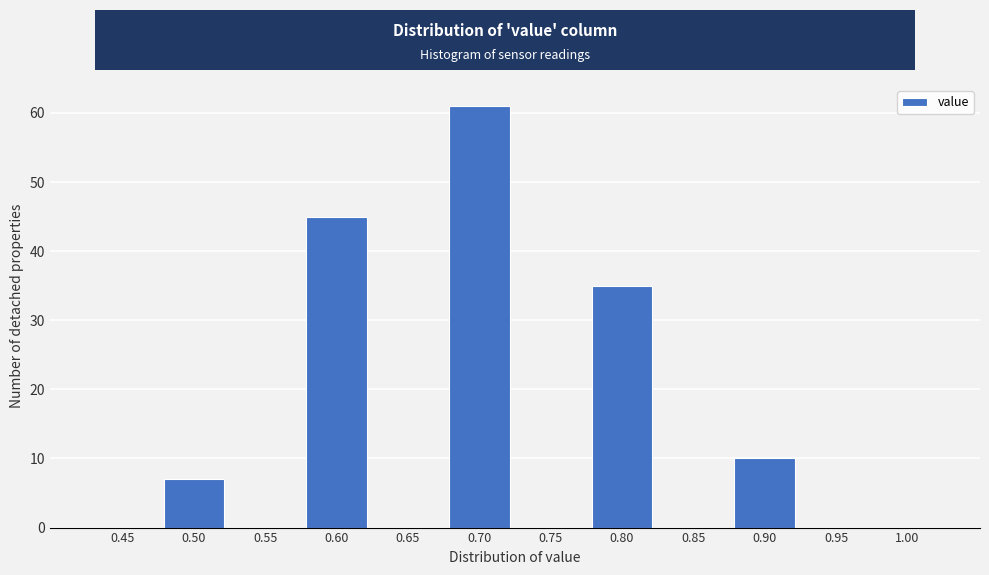

Reading left to right, what are all the values shown in this chart?

0.45=0	0.50=7	0.55=0	0.60=45	0.65=0	0.70=61	0.75=0	0.80=35	0.85=0	0.90=10	0.95=0	1.00=0